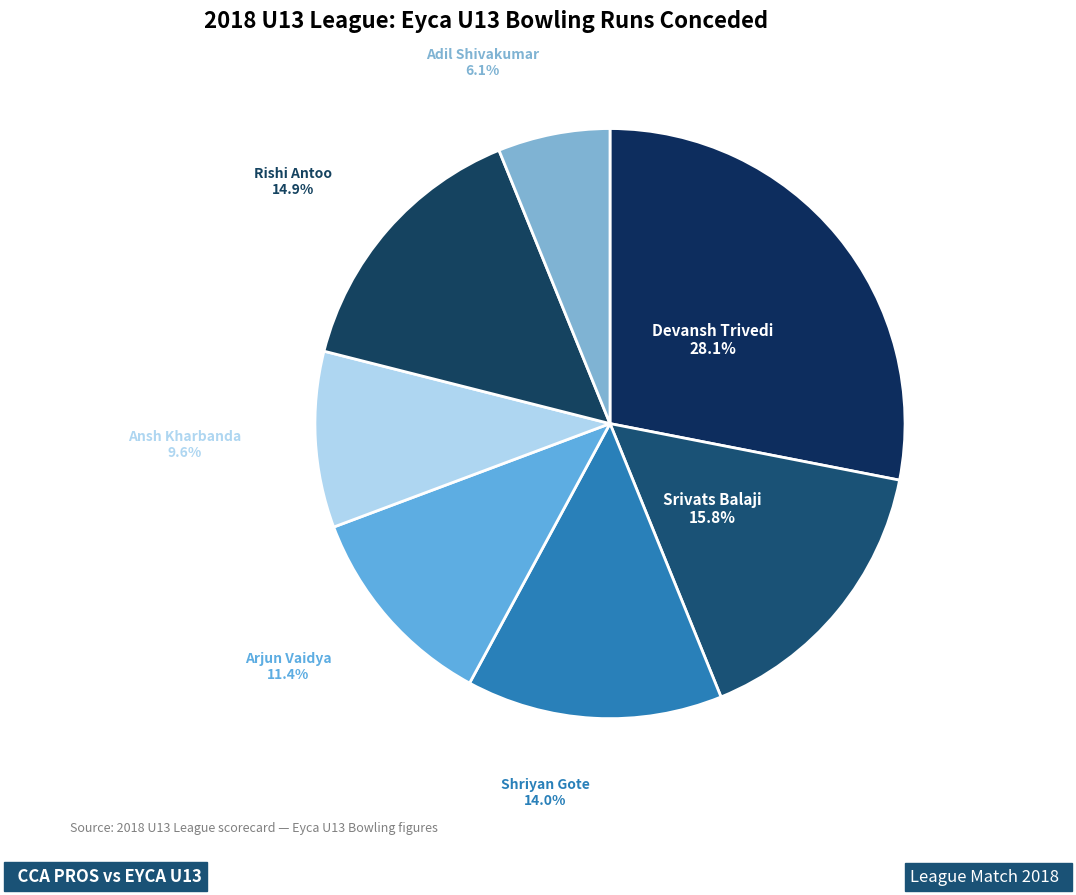

What is the smallest slice in the pie chart?

Adil Shivakumar